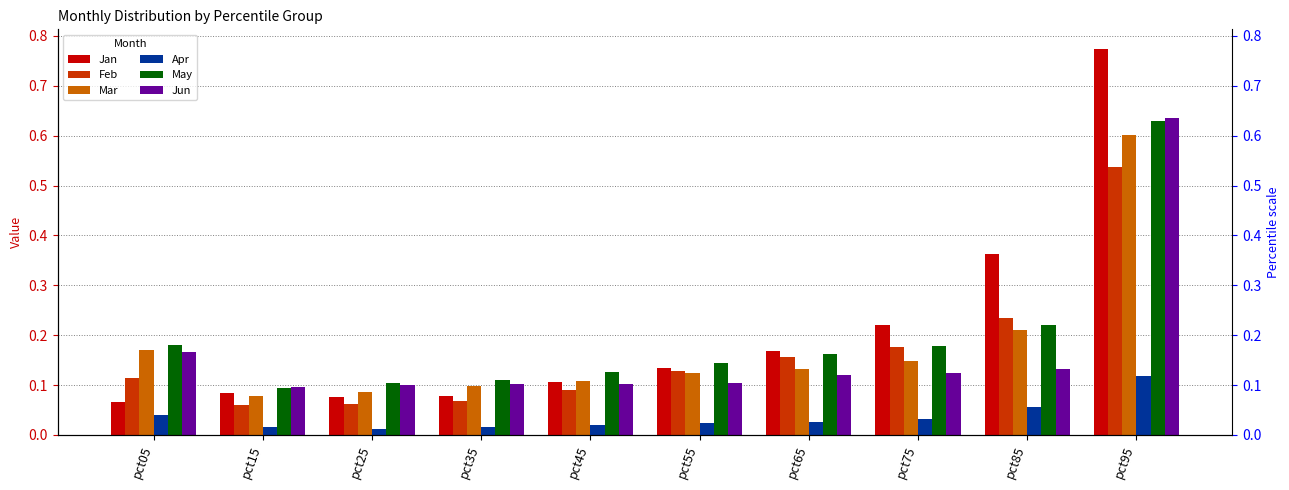

What is the difference between the second highest and second lowest values in the Jan series?

0.3